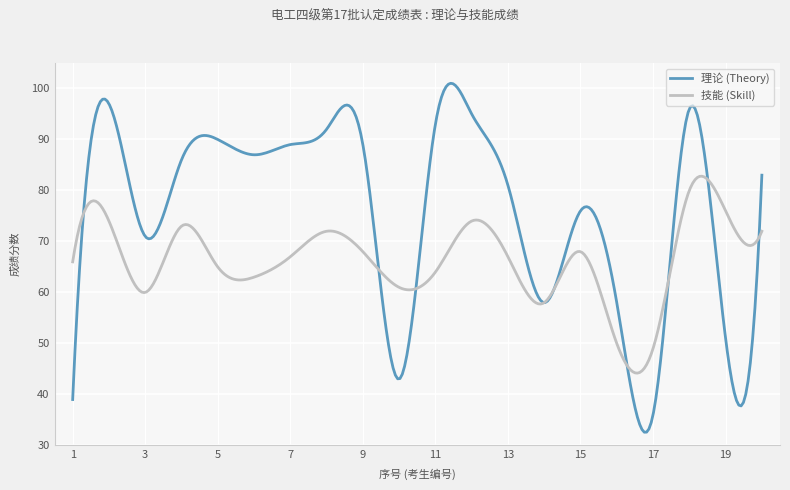

Which series has the largest range (max minus min)?

理论 (Theory)